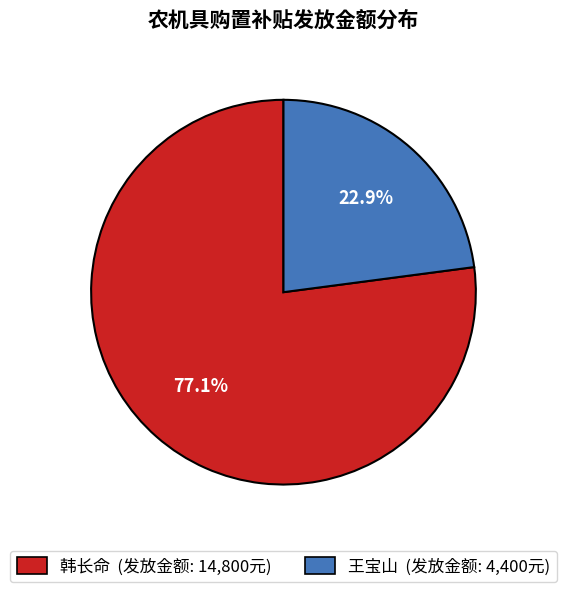

Is it true that 韩长命 is 77% of the pie?

True